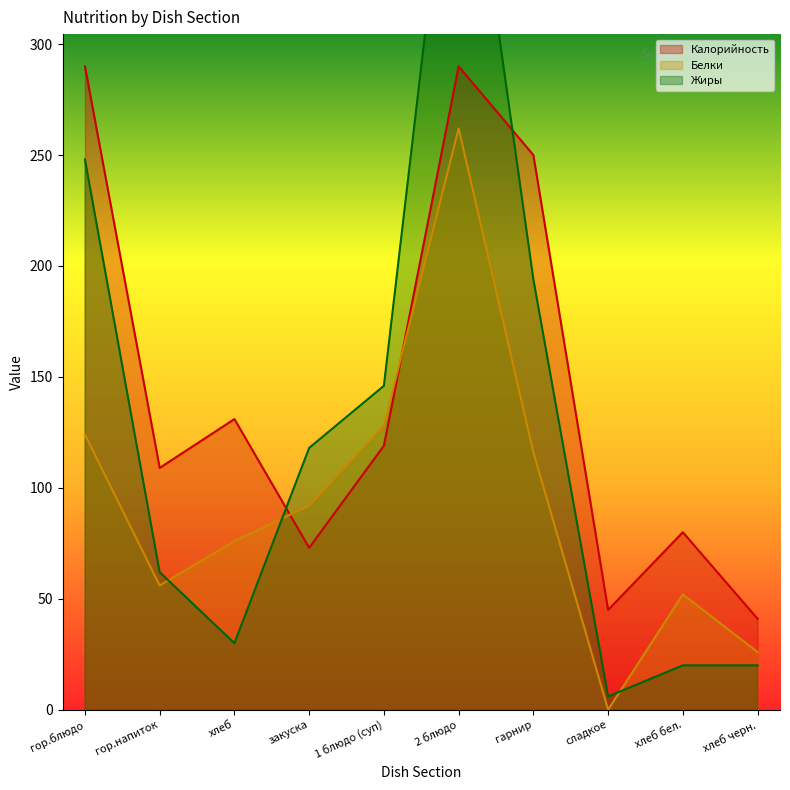

What is the label of the 10th point from the left?

хлеб черн.